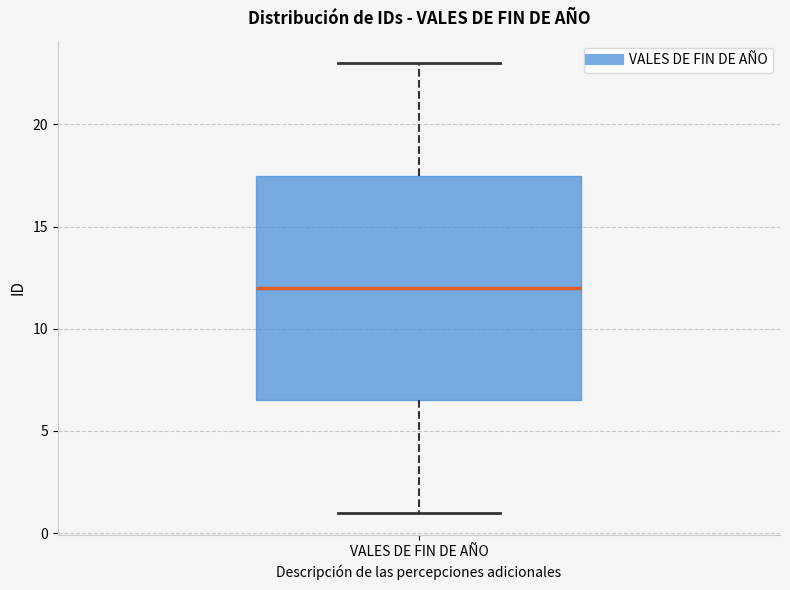

Read this box plot against the y-axis: the position of the median line, the range covered by the box, and the ends of both whiskers. The values are not printed on the chart, so give them approximately, as read against the axis.

median 12.0, box 6.5 to 17.5, whiskers 1.0 to 23.0